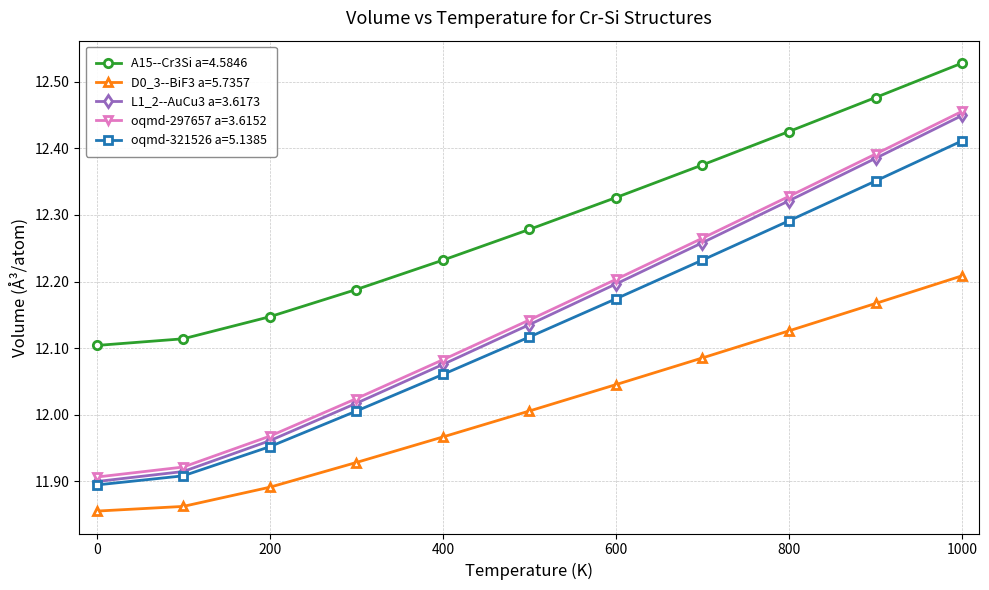

Which series has the widest spread of values?

L1_2--AuCu3 a=3.6173